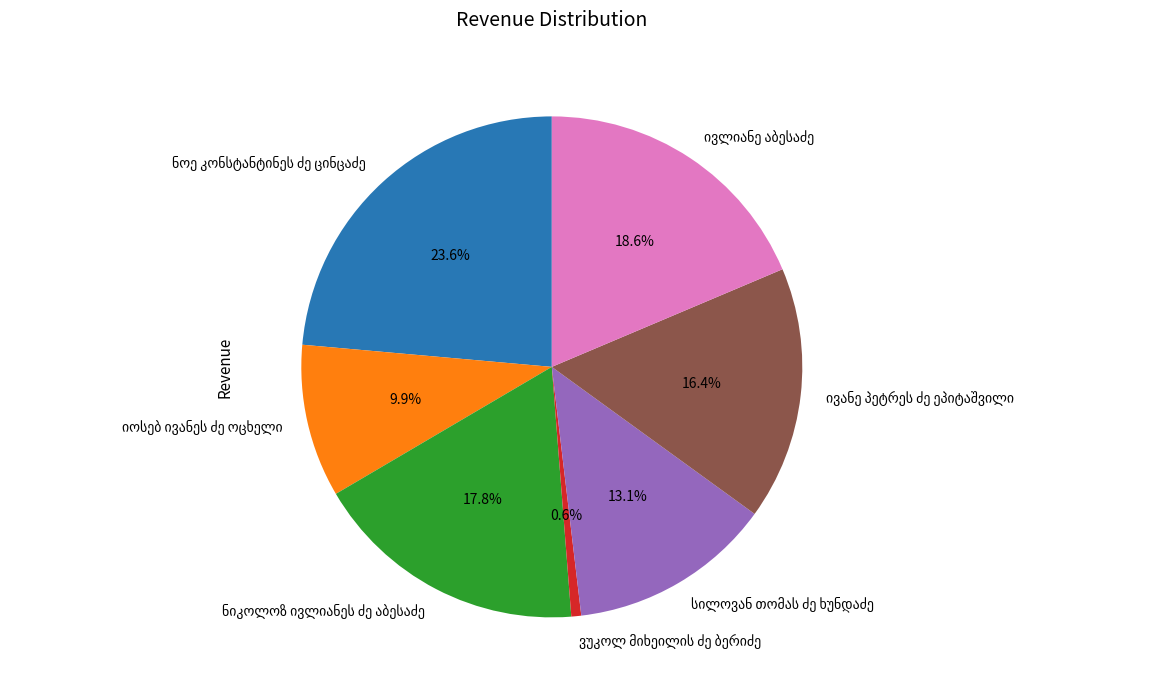

Does any single category account for the majority?

No